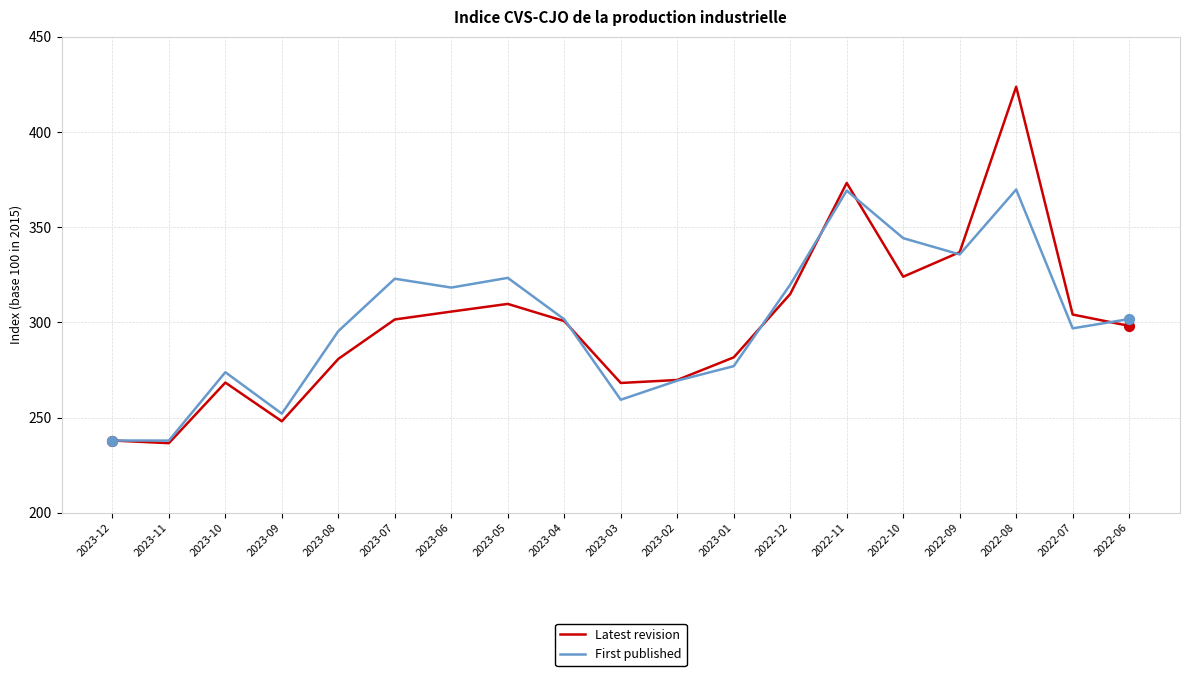

Which series changed the most between 2023-10 and 2022-07?

Latest revision